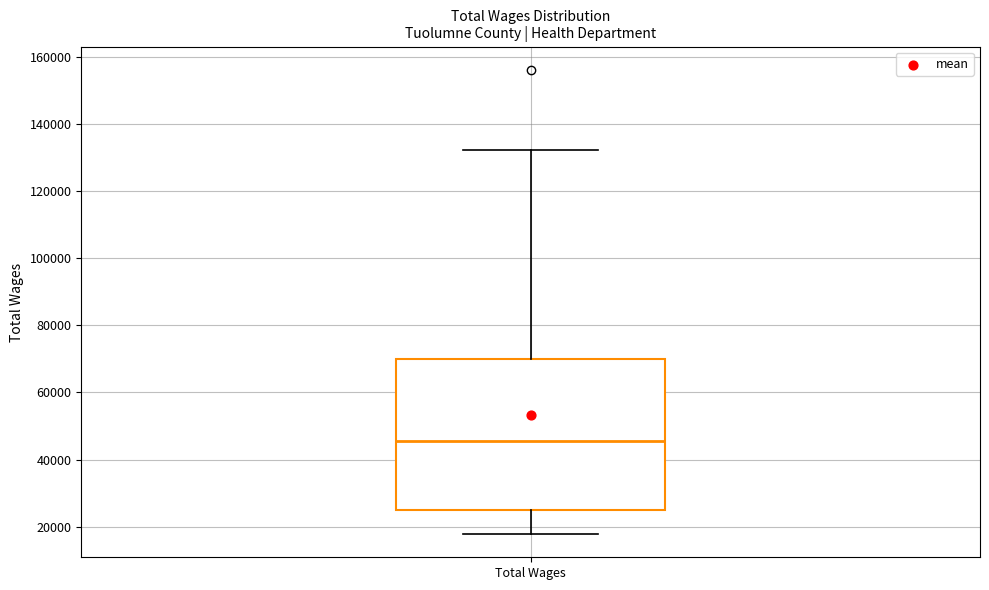

Transcribe this box plot: give where the median line is, the range the box spans, and where the two whiskers end, as read against the y-axis. The values are not printed on the chart, so give them approximately, as read against the axis.

median 46000, box 26000 to 70000, whiskers 18000 to 132000